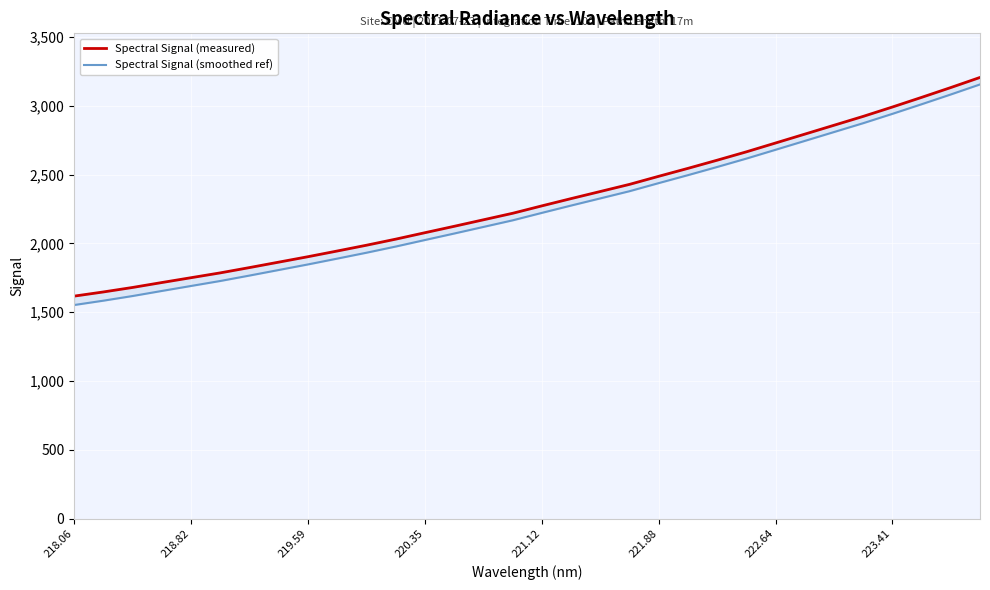

At how many categories does at least one series exceed 1892?

24